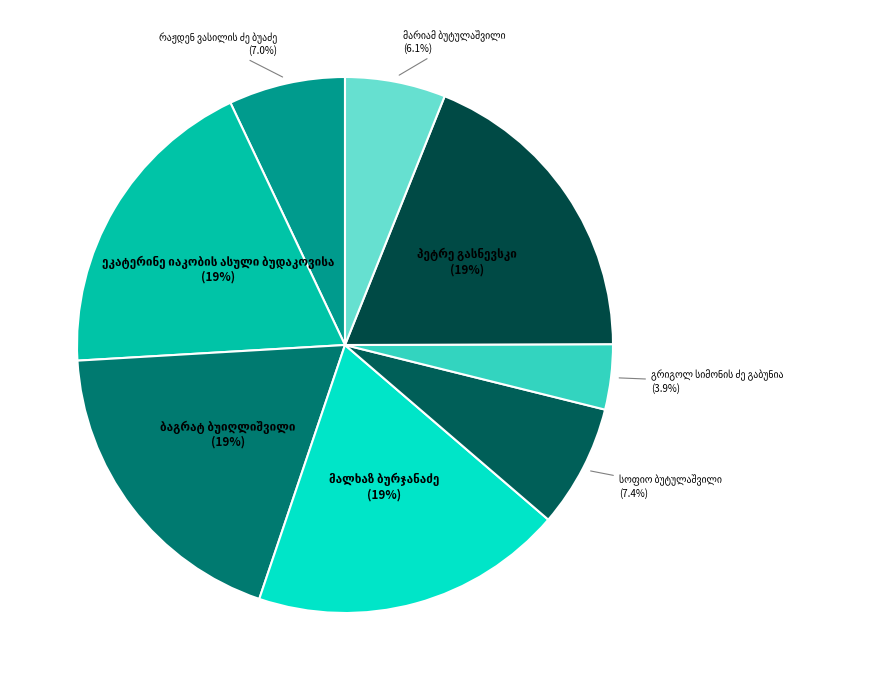

How many slices are in this pie chart?

8